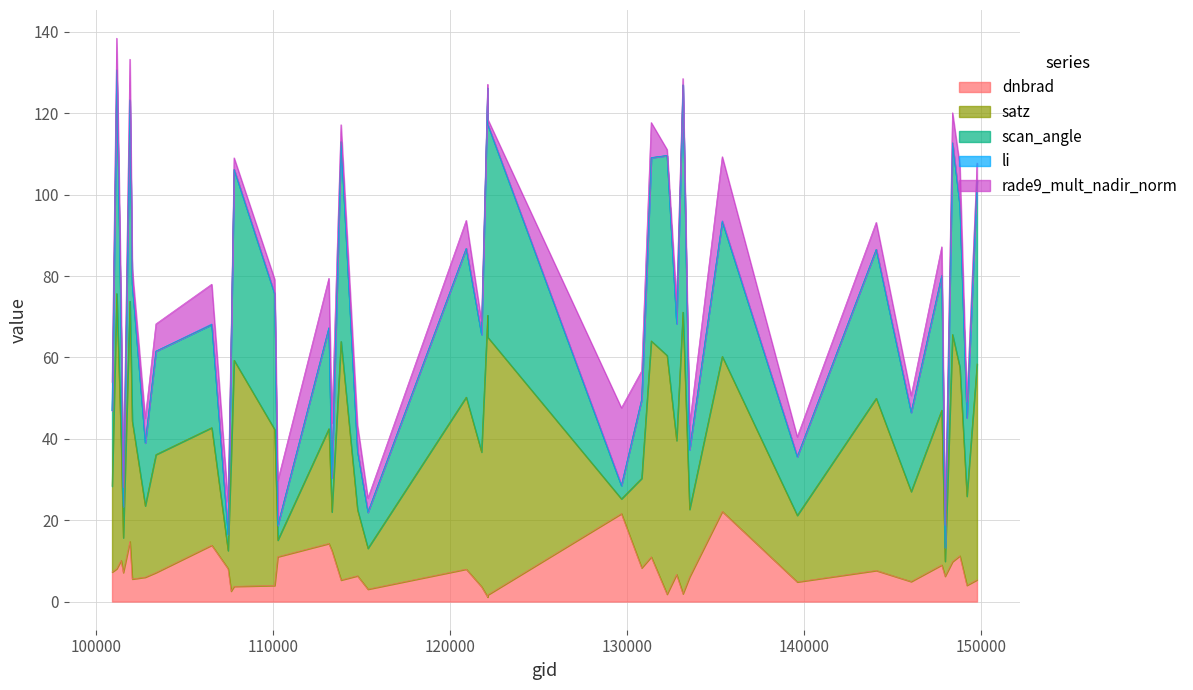

At how many categories does at least one series exceed 60?

25